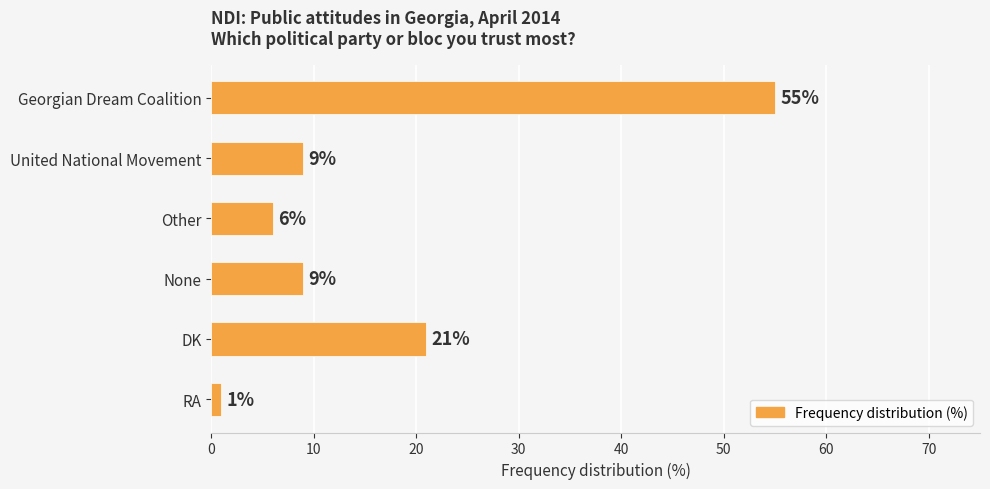

True or false: the data shows 55 at Georgian Dream Coalition.

True